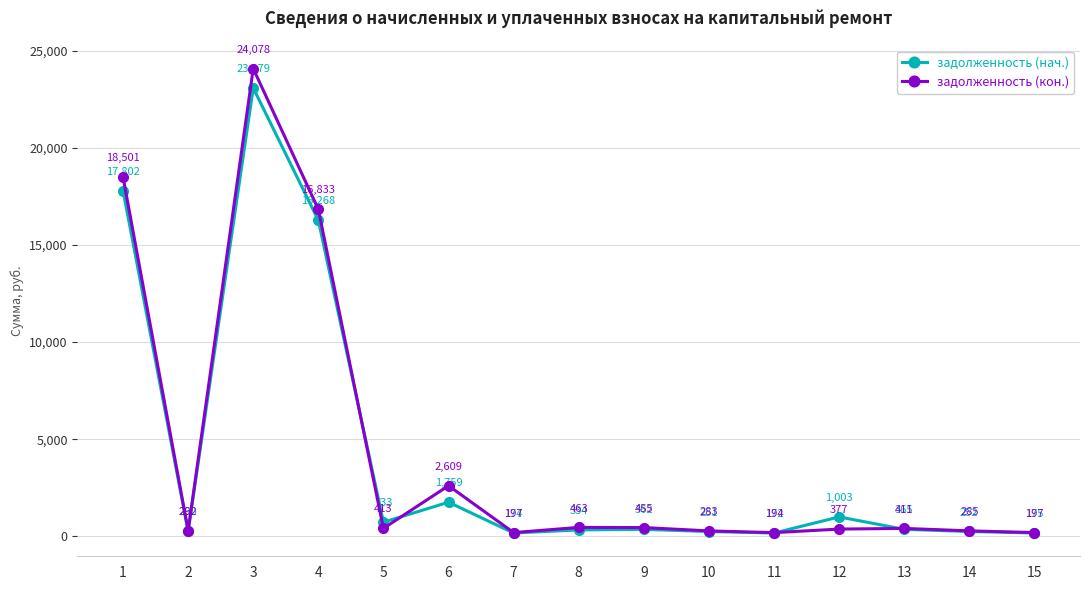

At which category does задолженность (нач.) reach its first local peak?

3